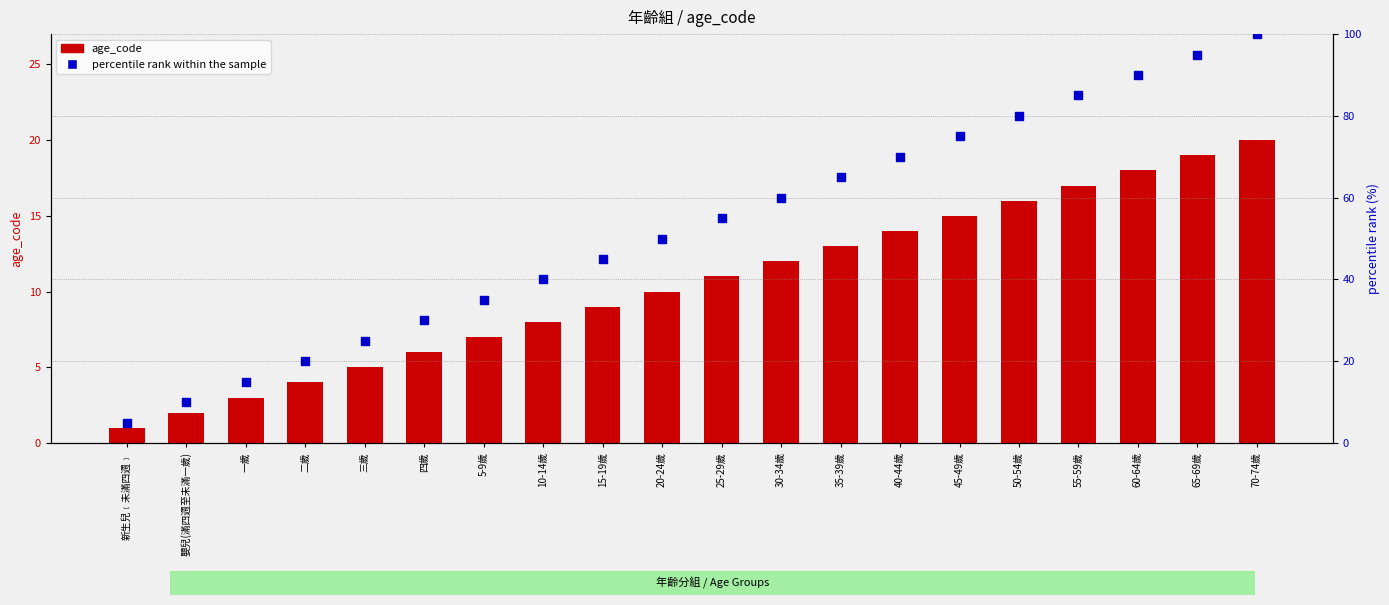

Is the value of age_code at 5-9歲 greater than the value of percentile rank within the sample at 65-69歲?

No